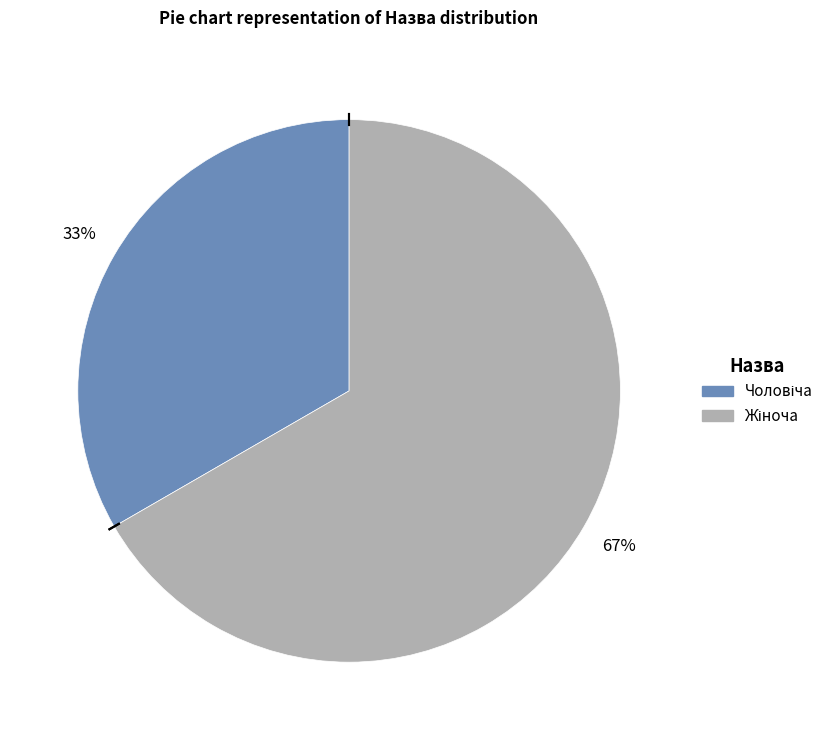

How many slices are in this pie chart?

2